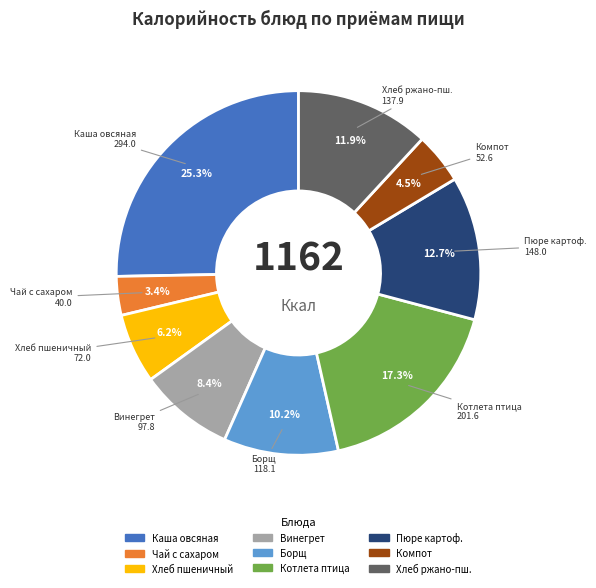

Is there any slice that represents more than half of the pie?

No